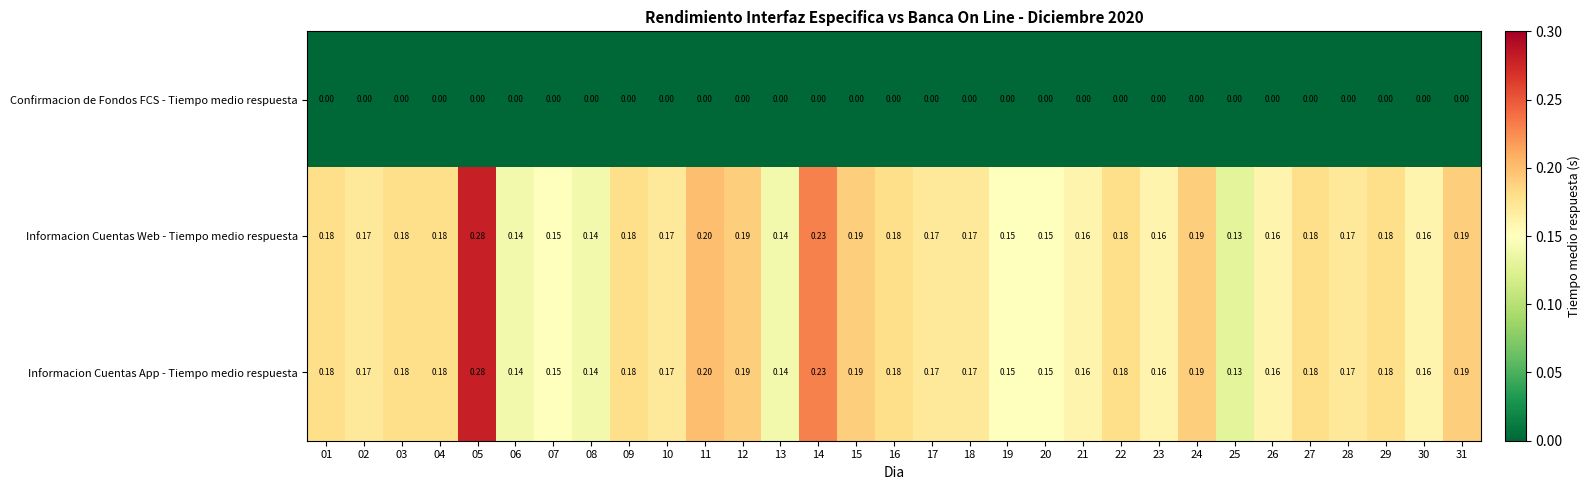

Is the value of Informacion Cuentas App - Tiempo medio respuesta at 28 greater than the value of Informacion Cuentas Web - Tiempo medio respuesta at 23?

Yes